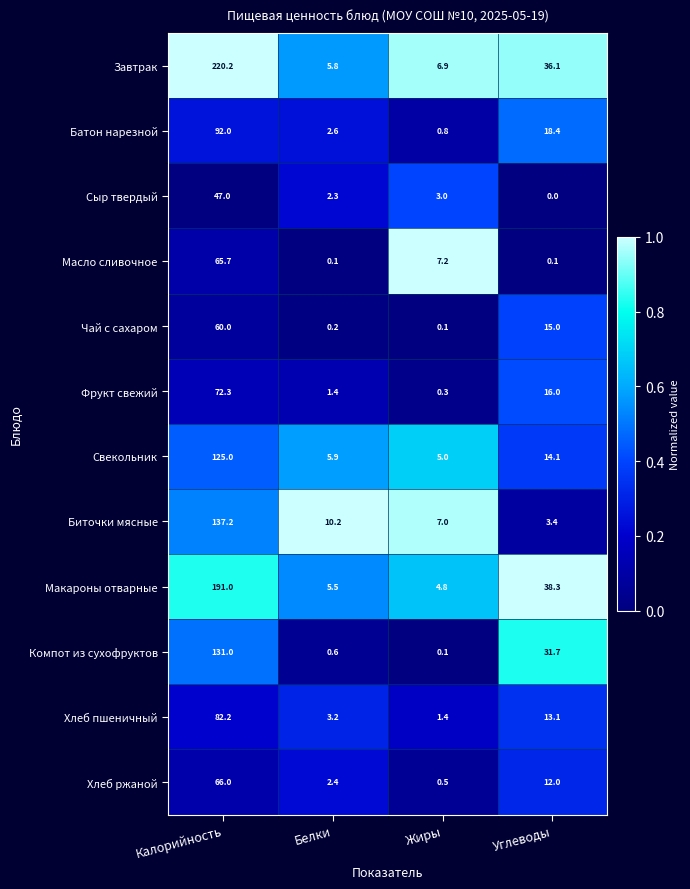

Between Белки and Жиры, which series saw the biggest shift?

Масло сливочное